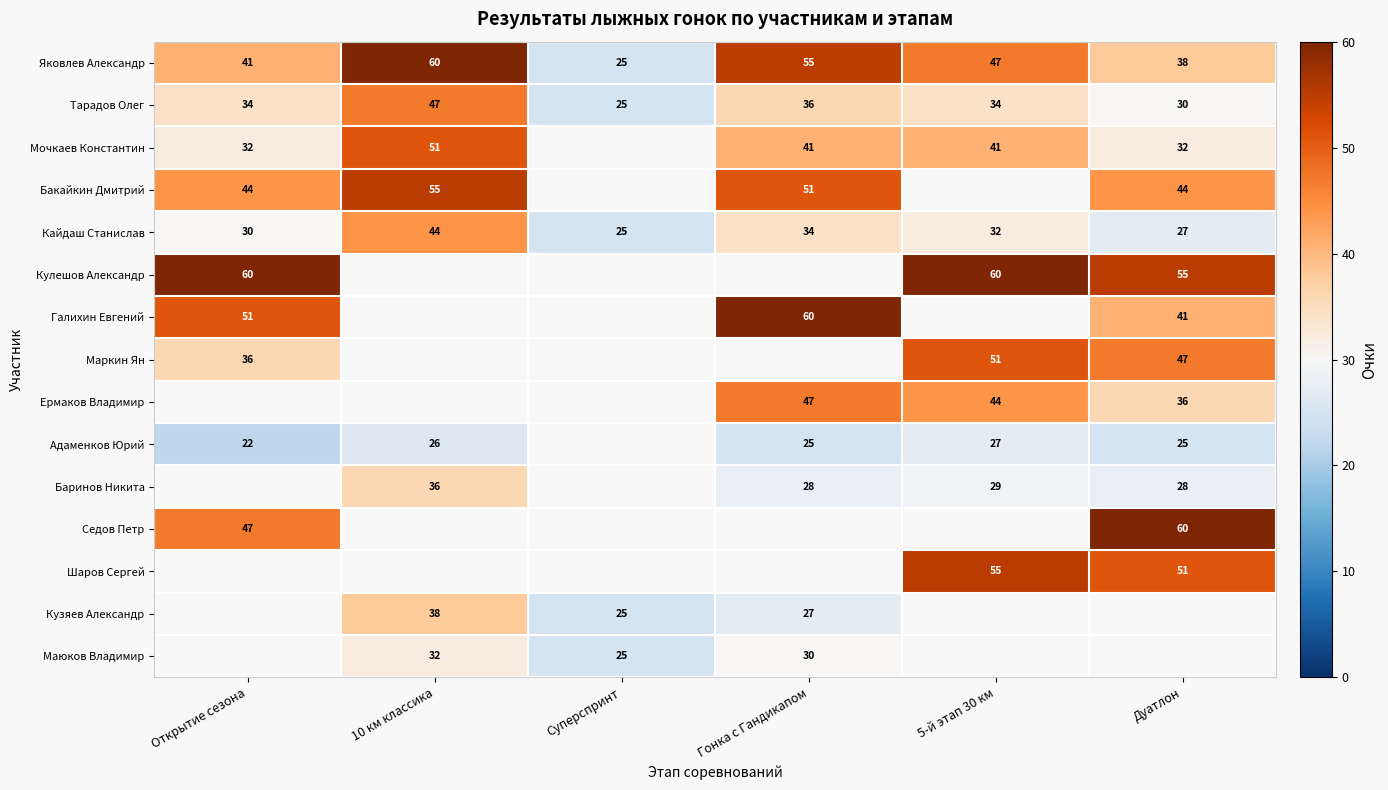

True or false: Кулешов Александр has a value of 100 at Открытие сезона.

False